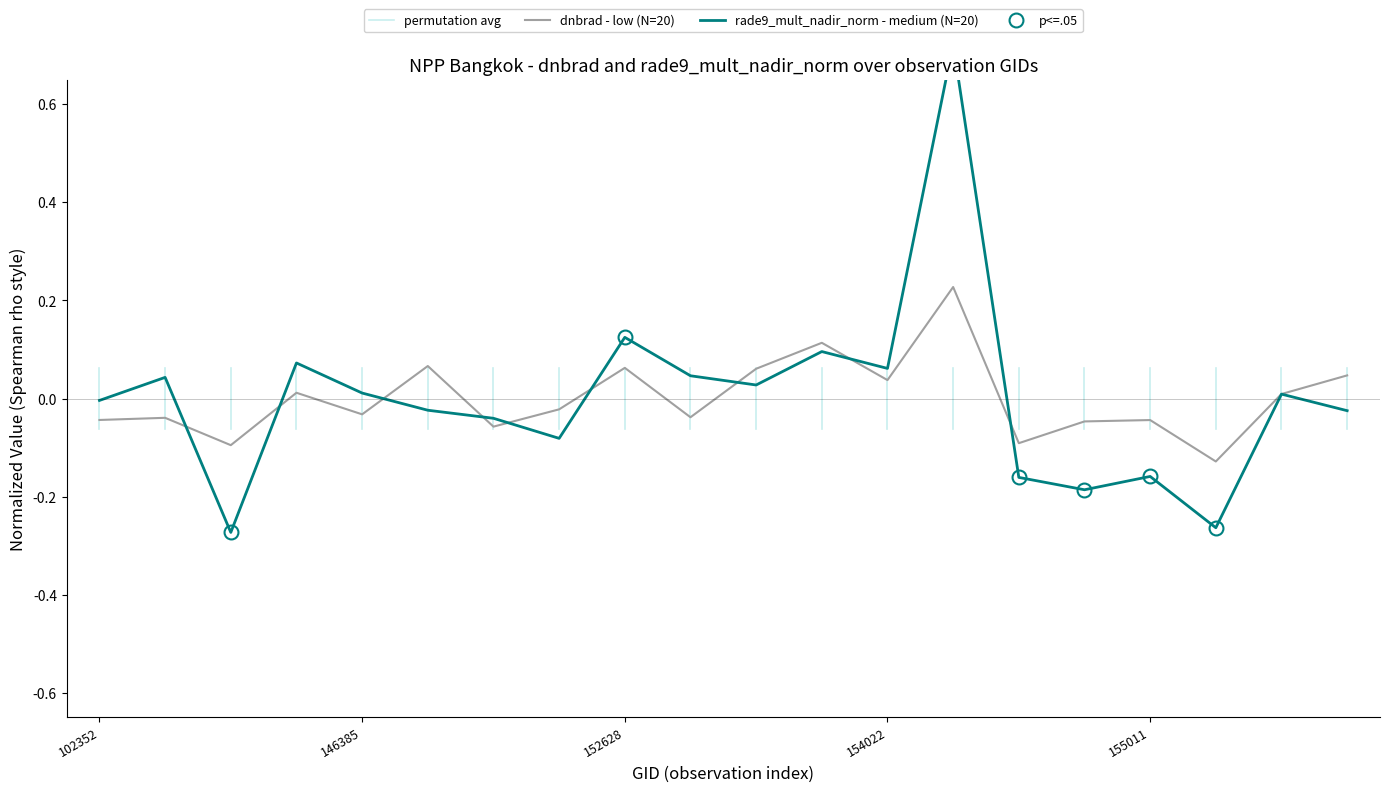

What are all the series names shown in the legend?

dnbrad - low, rade9_mult_nadir_norm - medium